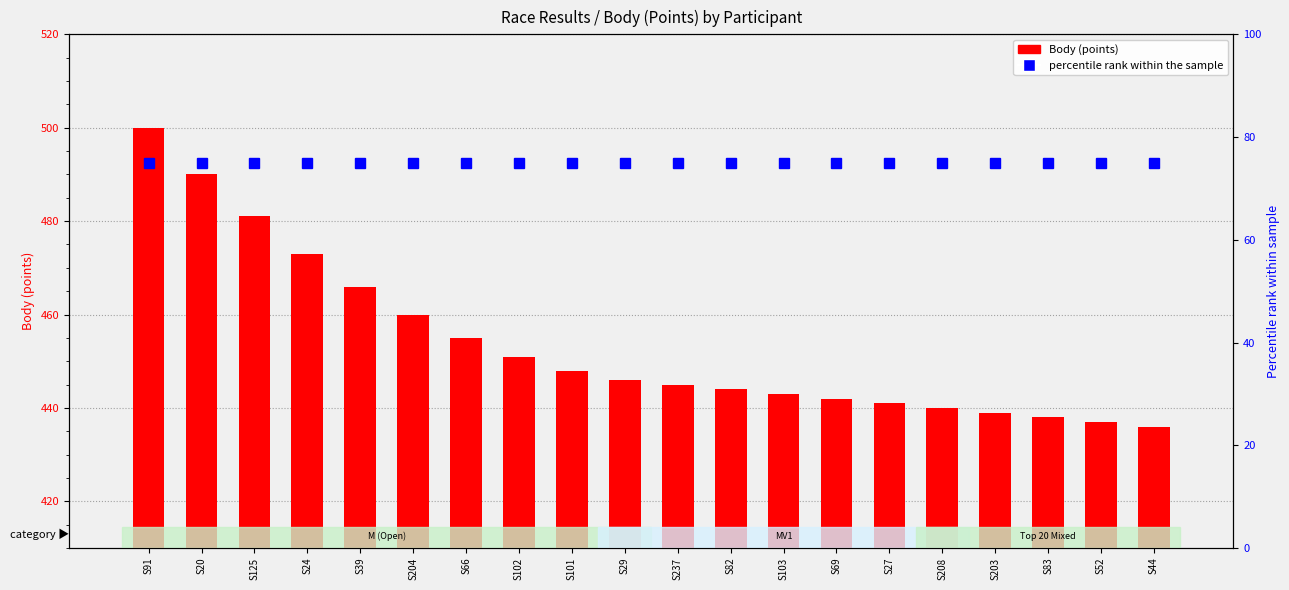

Where is percentile rank within the sample nearest to the value 75?

S91